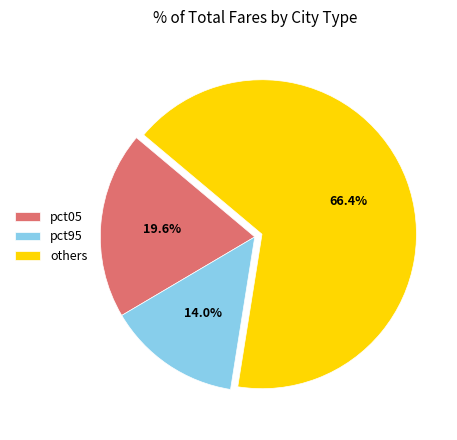

Is there a majority slice in this chart?

Yes